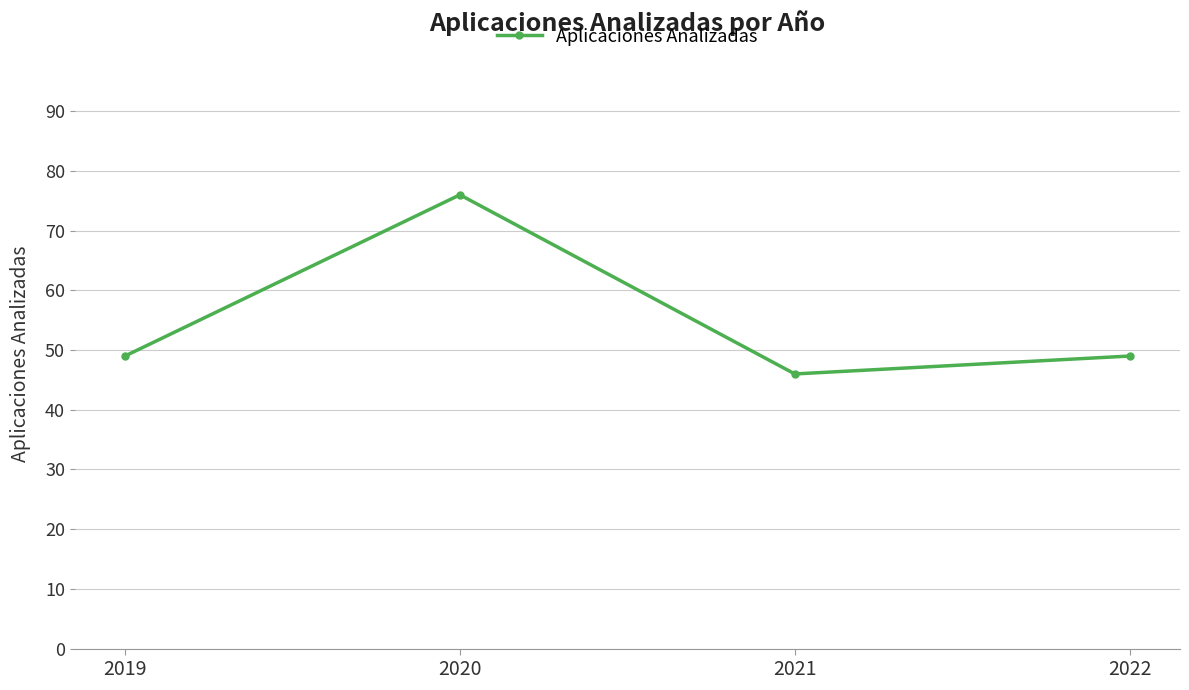

Is this an area chart (filled region under the line)?

No